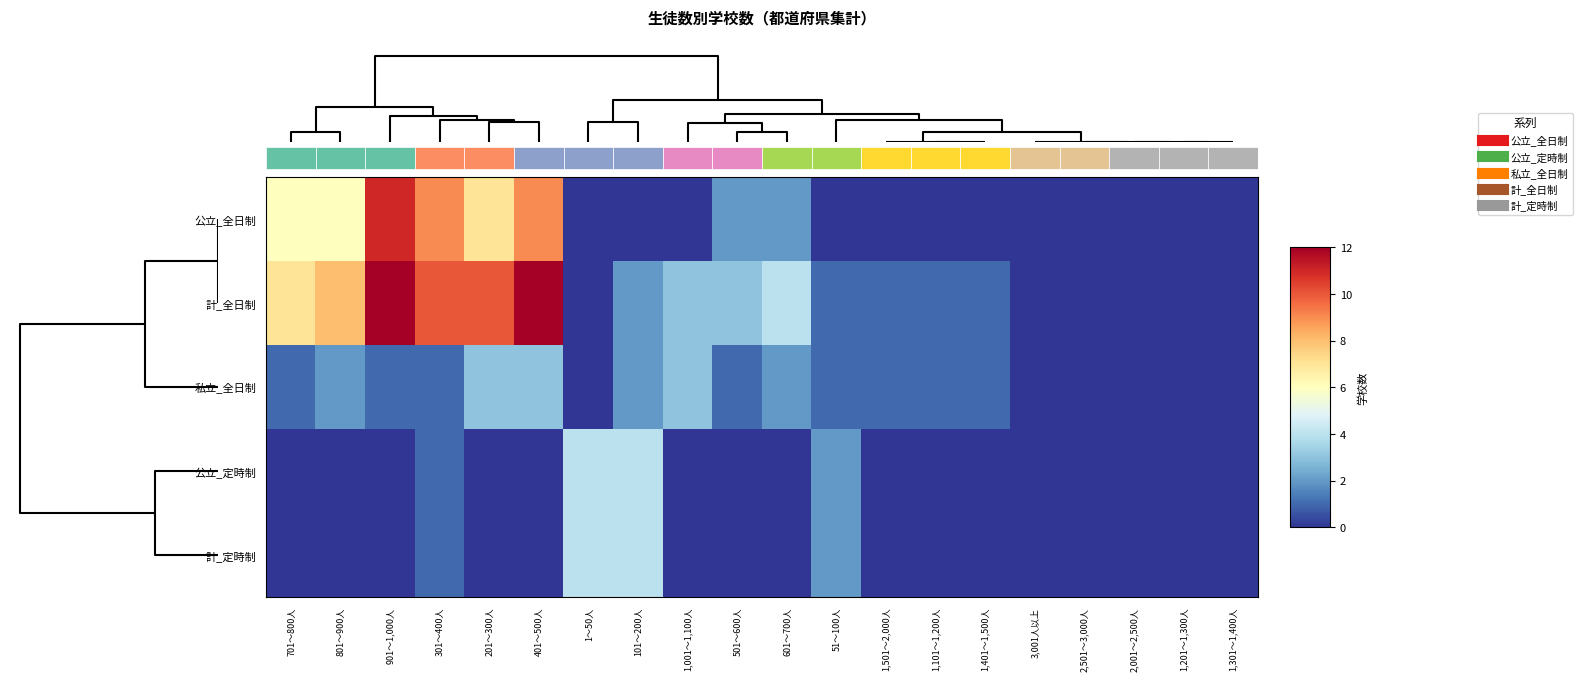

List the series in order of their peak value, highest first.

計_全日制, 公立_全日制, 公立_定時制, 計_定時制, 私立_全日制